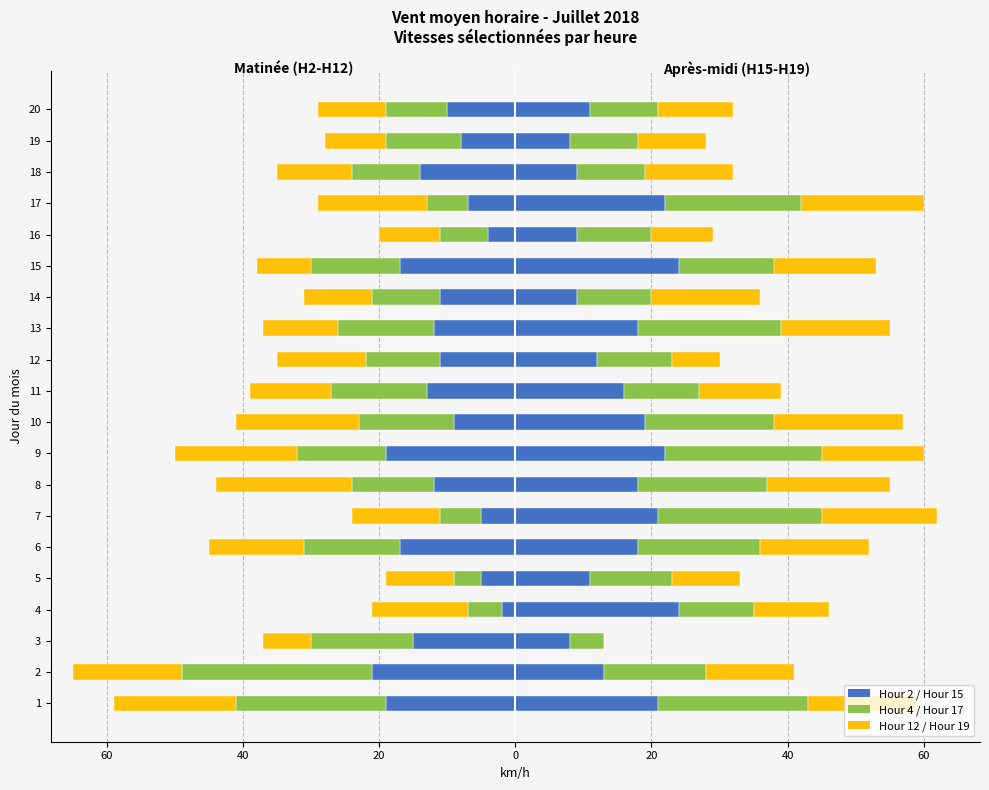

Count the number of categories in the chart.

20